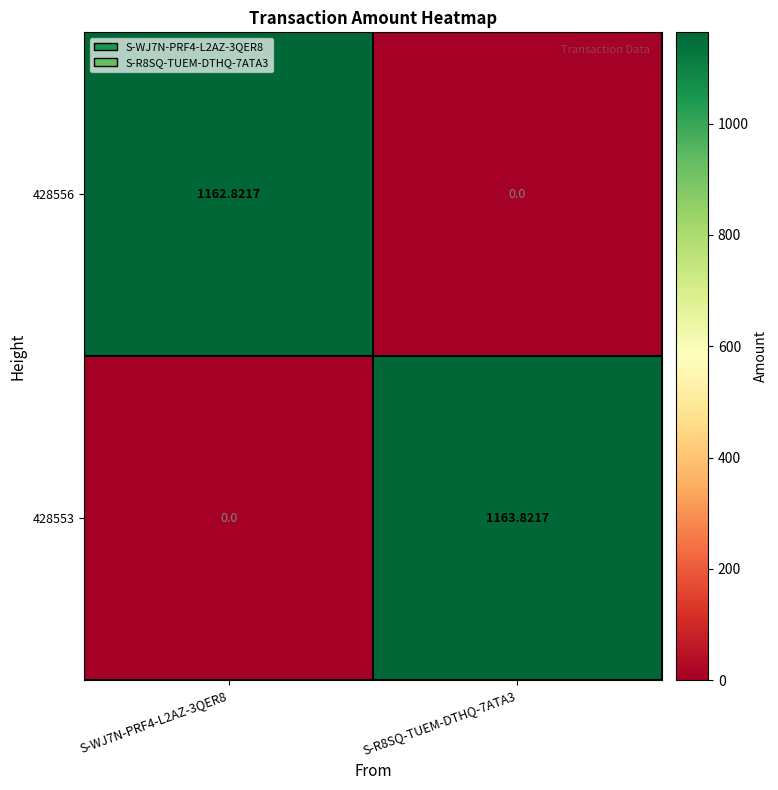

Which series has the largest range (max minus min)?

428553